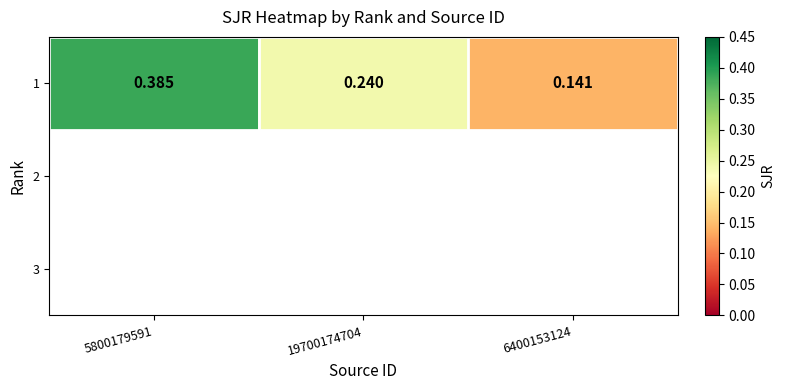

Which label corresponds to the smallest value in the chart?

6400153124